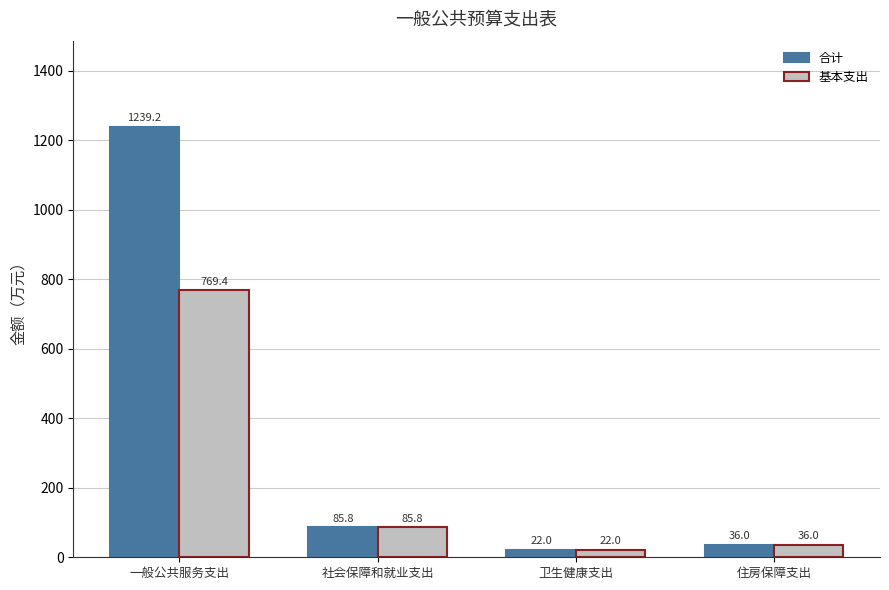

Rank the categories by 基本支出 value from lowest to highest.

卫生健康支出, 住房保障支出, 社会保障和就业支出, 一般公共服务支出